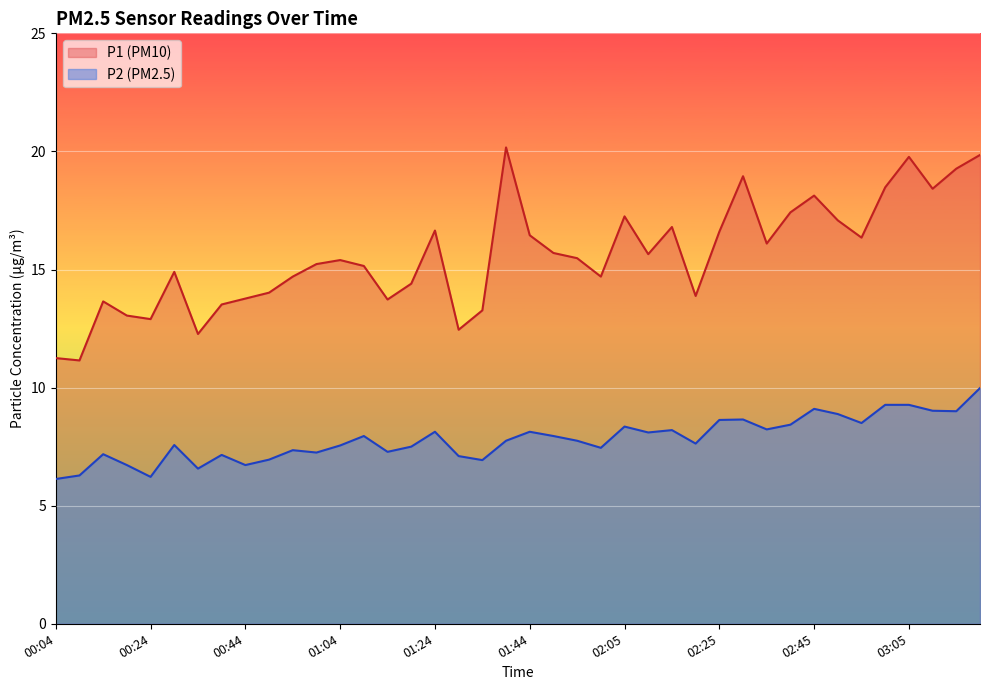

Rank the series at 02:40 from lowest to highest value.

P2, P1